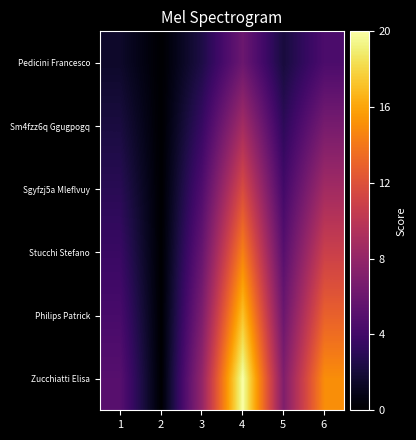

Which category has the lowest value across all series?

2